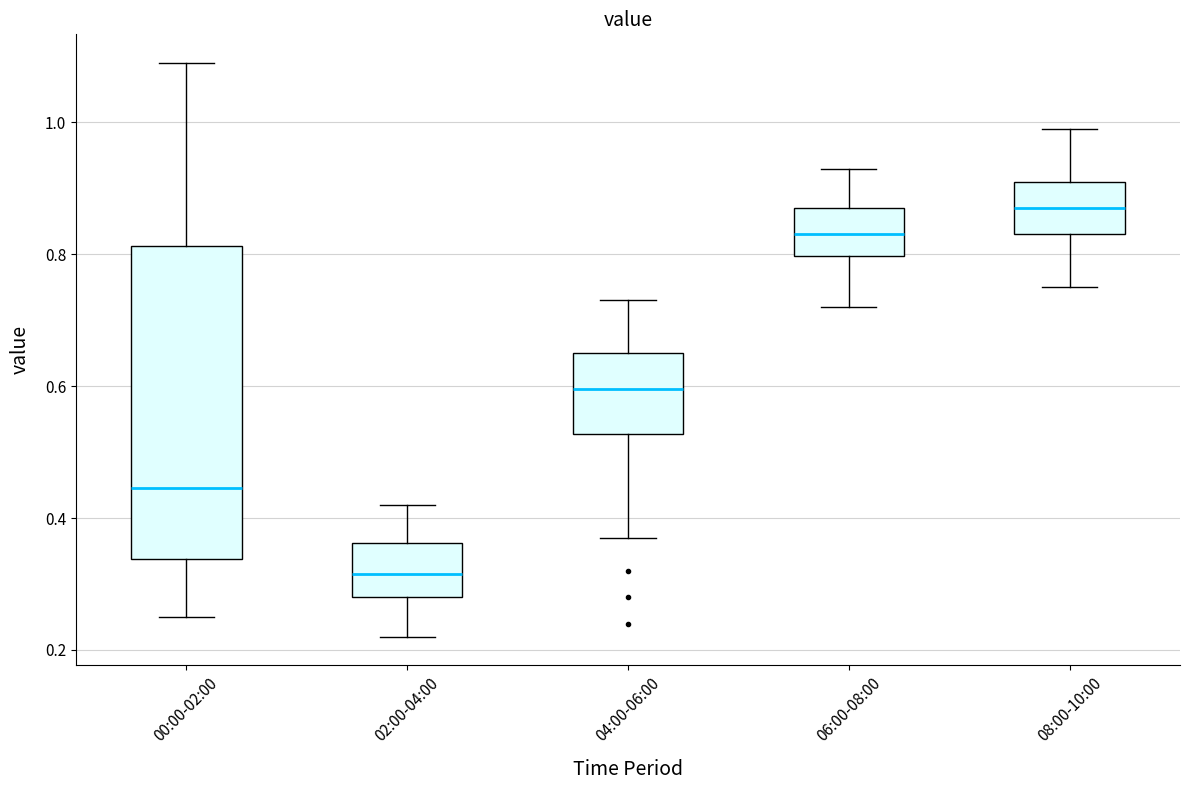

Where does the lower whisker of the box for 04:00-06:00 end on the y-axis? The values are not printed on the chart, so give them approximately, as read against the axis.

0.38